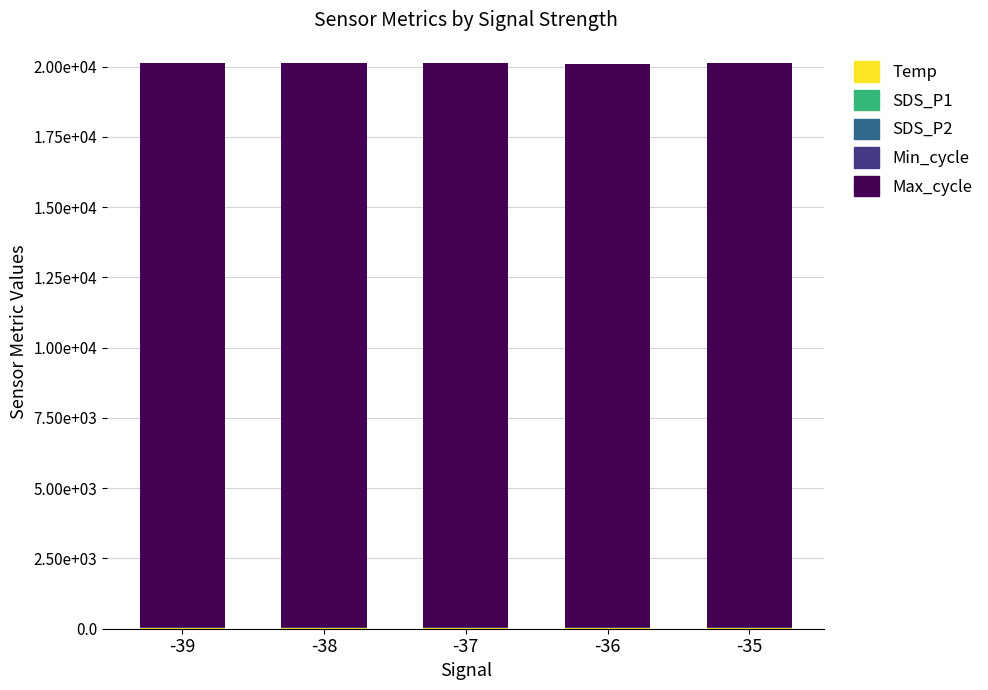

Does the chart contain stacked bars?

Yes